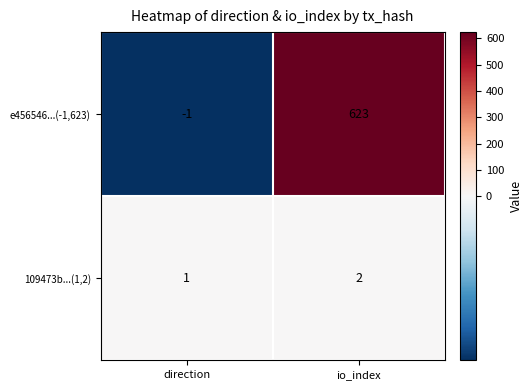

At how many categories does at least one series exceed 283?

1